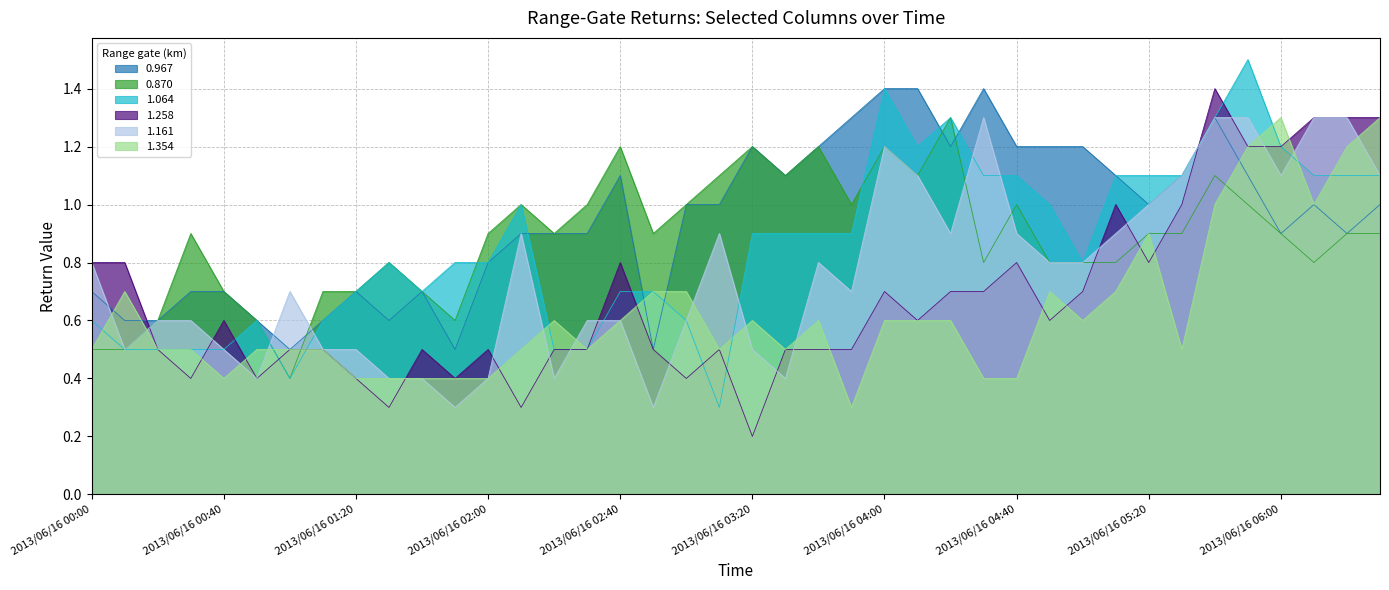

Which category has the lowest value in the 1.064 series?

2013/06/16 03:10